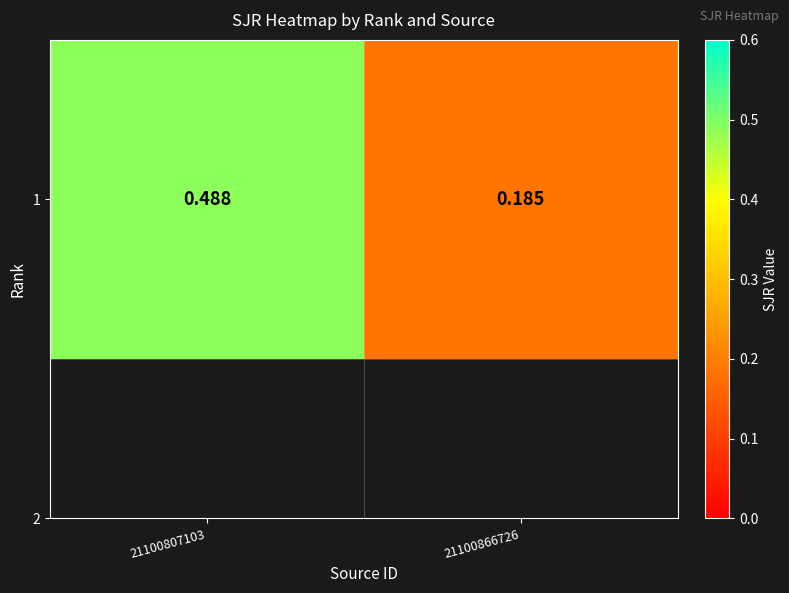

Which label corresponds to the largest value in the chart?

21100807103